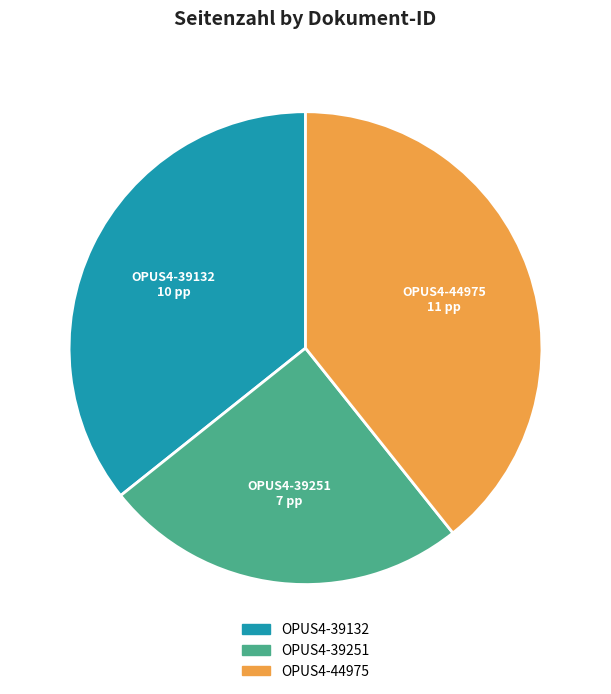

Approximately how many times larger is the value at OPUS4-39251 compared to OPUS4-39132?

0.7